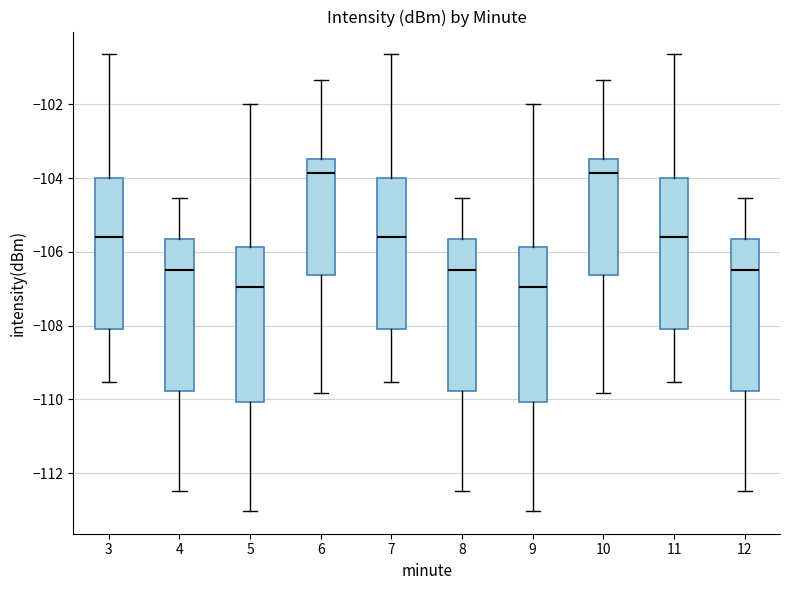

Reading left to right, transcribe this box plot: for each box, give where its median line is, the range the box spans, and where its two whiskers end, as read against the y-axis. The values are not printed on the chart, so give them approximately, as read against the axis.

3: median -105.6, box -108.0 to -104.0, whiskers -109.6 to -100.6
4: median -106.4, box -109.8 to -105.6, whiskers -112.4 to -104.6
5: median -107.0, box -110.0 to -105.8, whiskers -113.0 to -102.0
6: median -103.8, box -106.6 to -103.4, whiskers -109.8 to -101.4
7: median -105.6, box -108.0 to -104.0, whiskers -109.6 to -100.6
8: median -106.4, box -109.8 to -105.6, whiskers -112.4 to -104.6
9: median -107.0, box -110.0 to -105.8, whiskers -113.0 to -102.0
10: median -103.8, box -106.6 to -103.4, whiskers -109.8 to -101.4
11: median -105.6, box -108.0 to -104.0, whiskers -109.6 to -100.6
12: median -106.4, box -109.8 to -105.6, whiskers -112.4 to -104.6